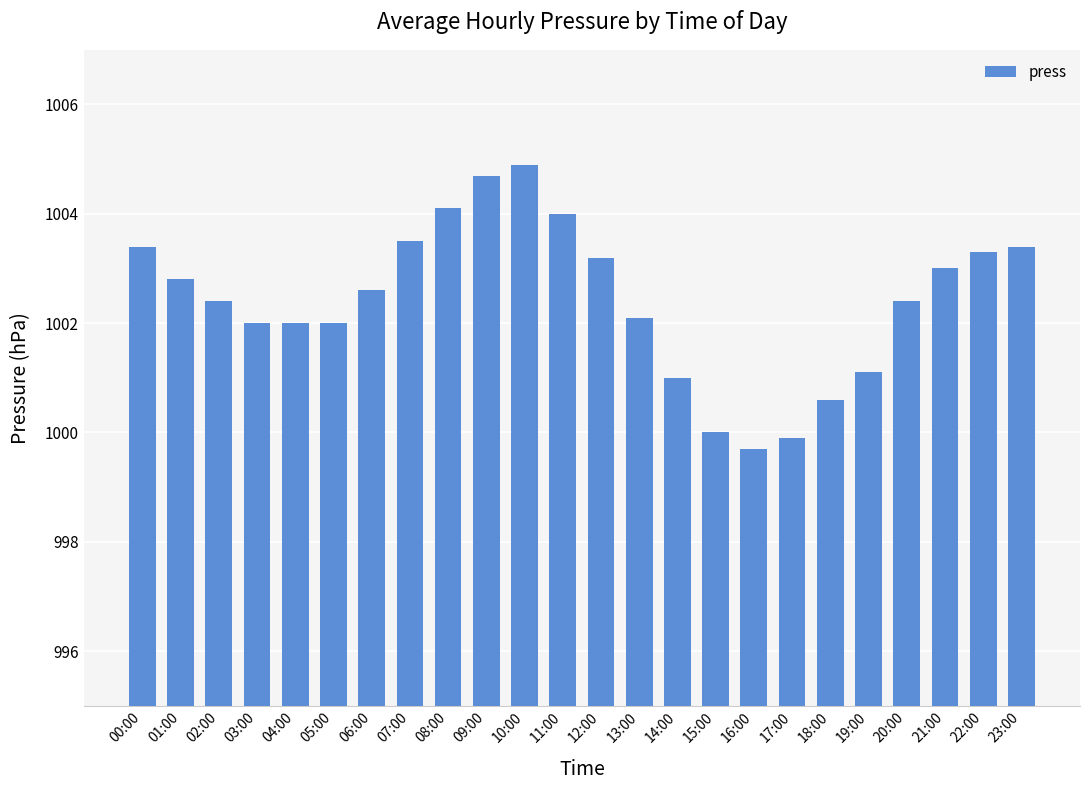

Which label corresponds to the largest value in the chart?

10:00